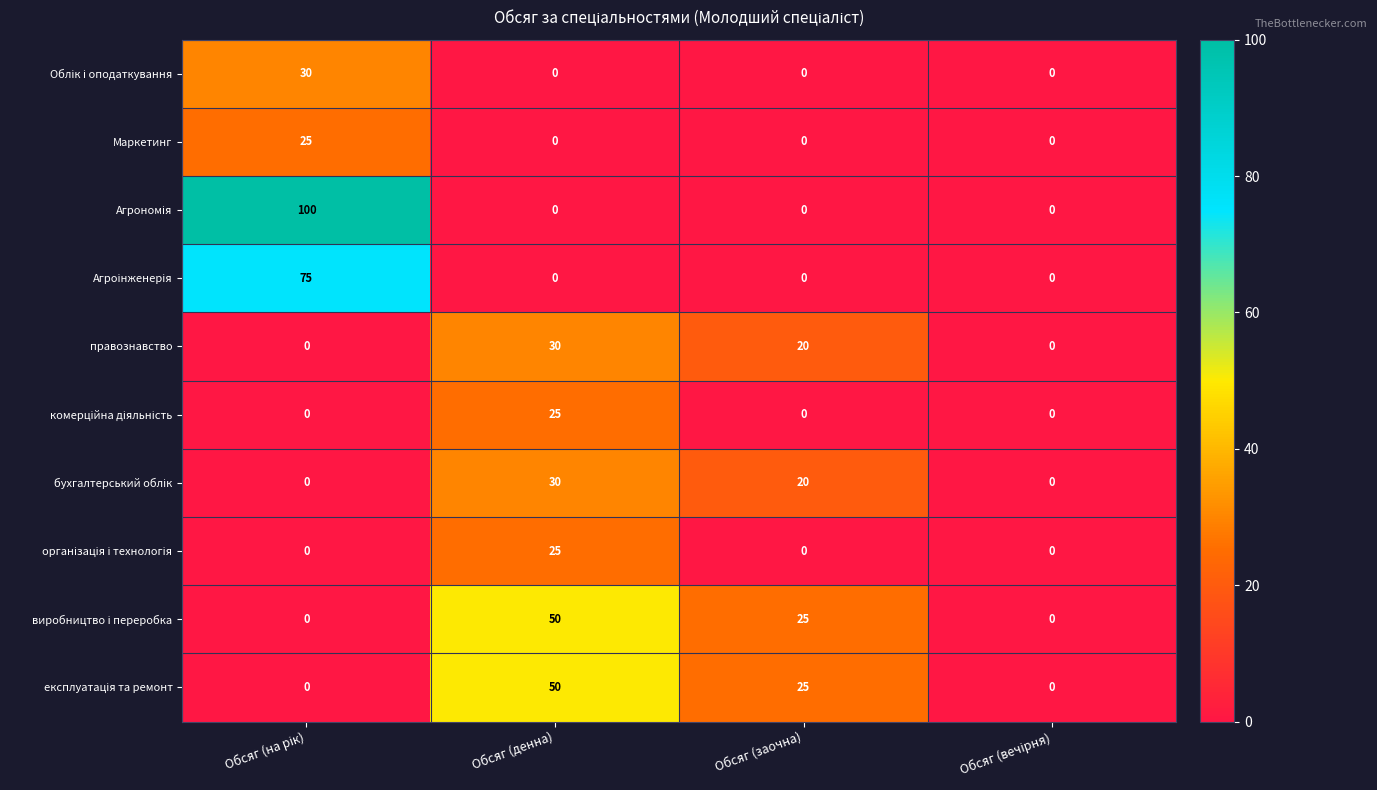

What is the maximum value shown in the chart?

100